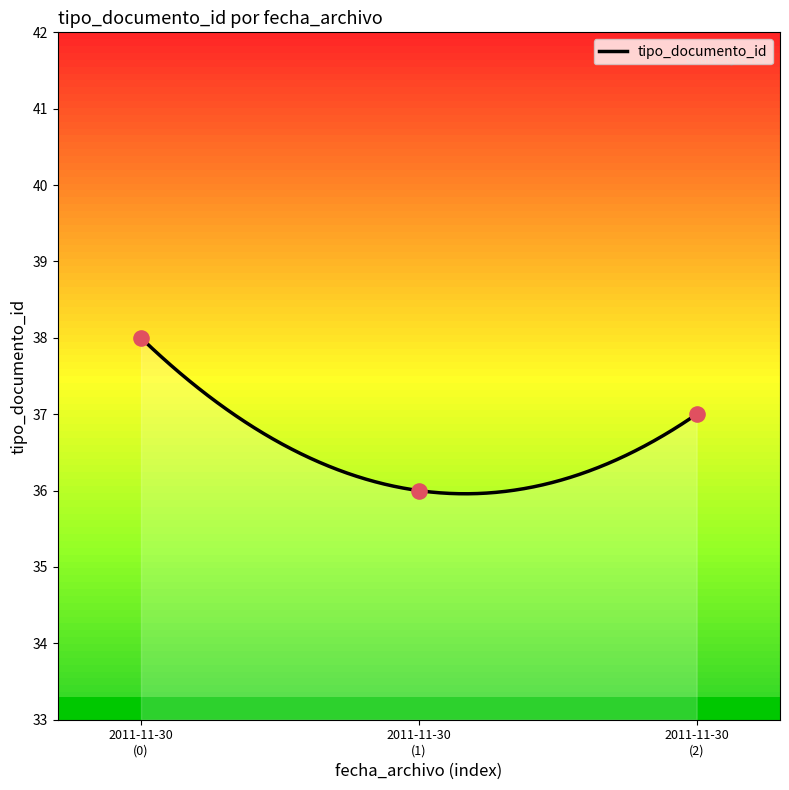

What is the lowest value of the tipo_documento_id series?

36.0